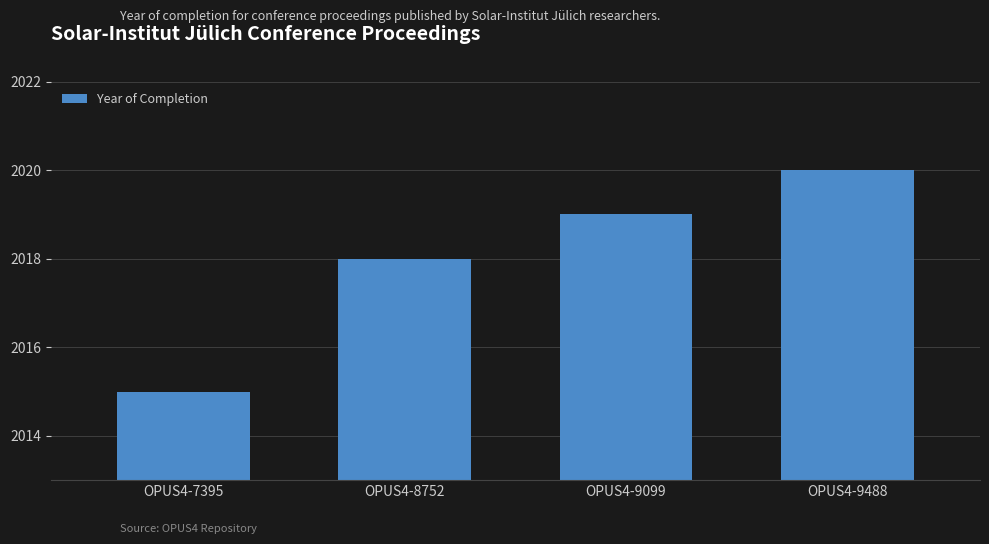

Reading left to right, what are all the values shown in this chart?

2015	2018	2019	2020